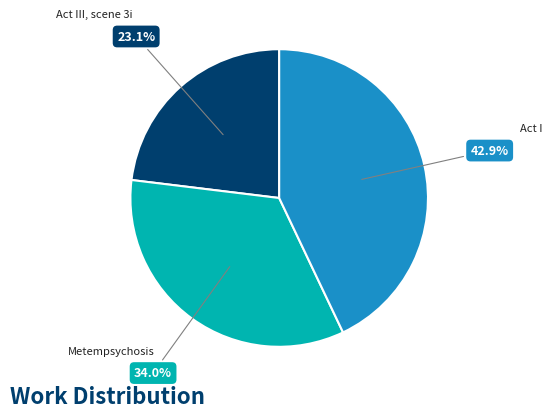

Does any single category account for the majority?

No